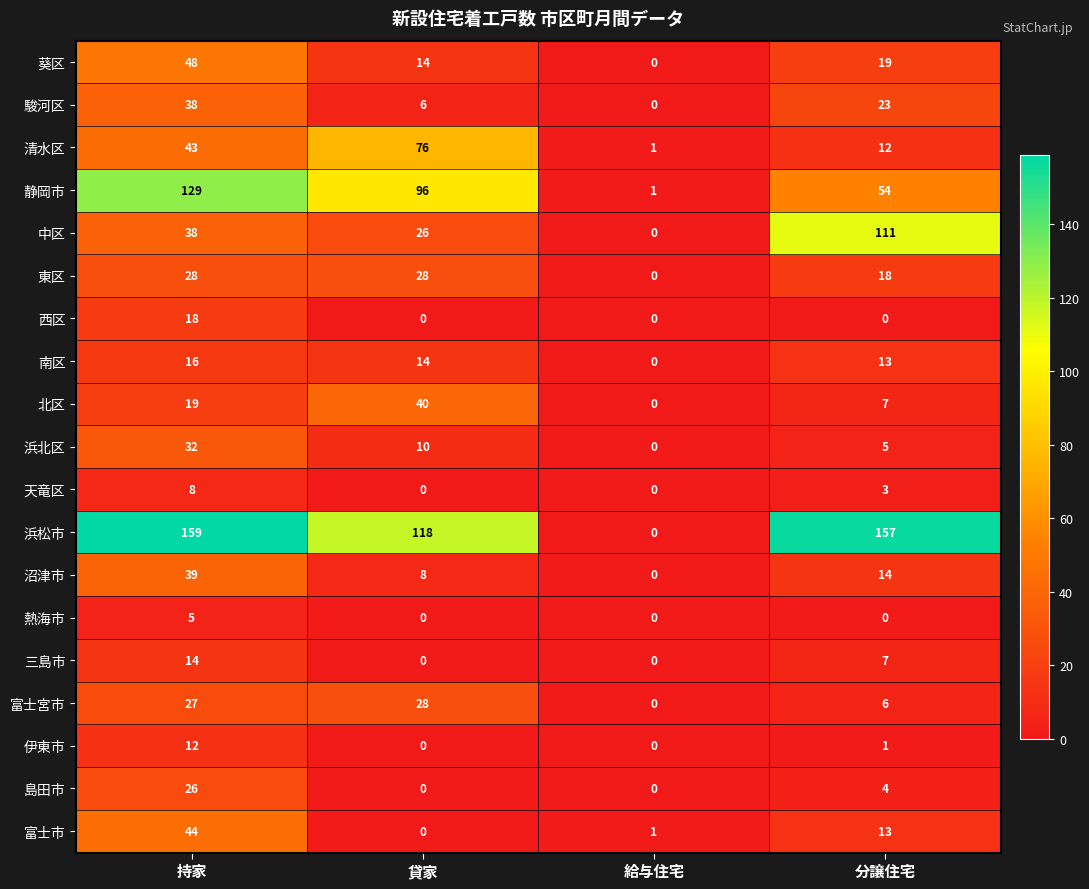

What is the sum of the 浜松市 values at 分譲住宅 and 持家?

316